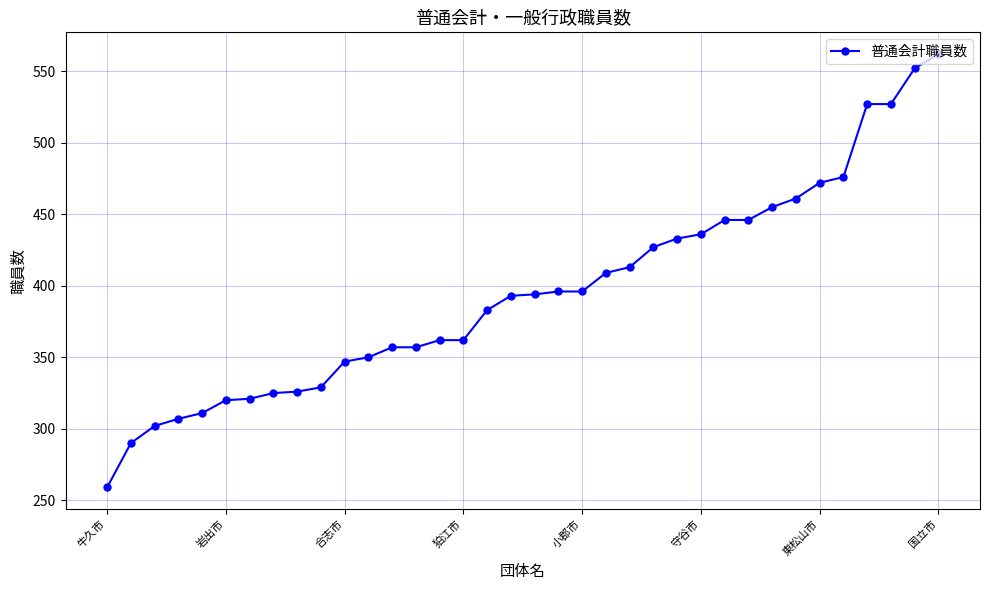

What is the difference between the second highest and second lowest values?

262